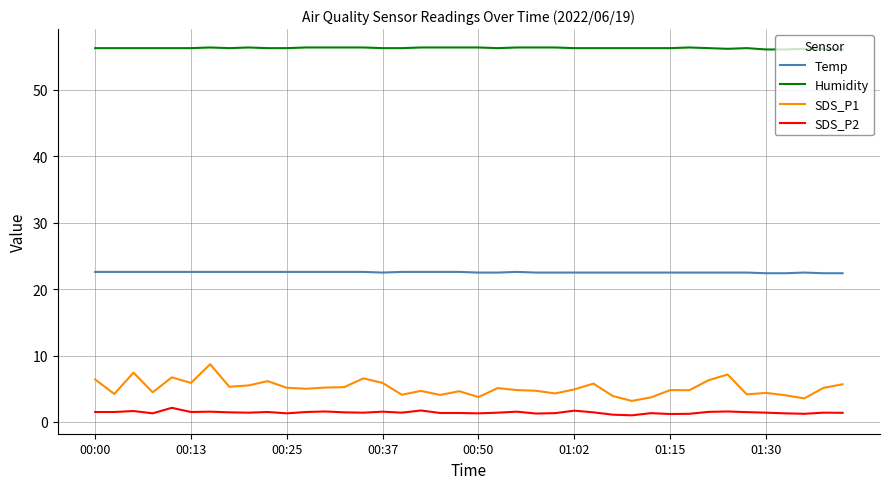

True or false: SDS_P2 and Humidity intersect in this chart.

False